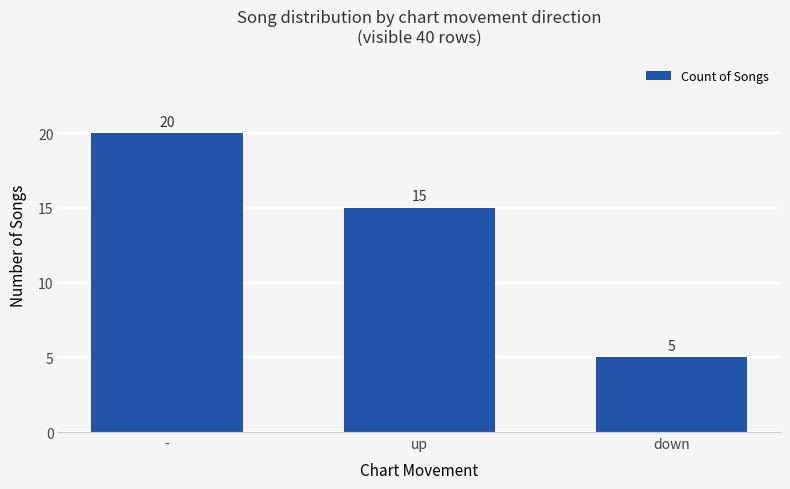

Does the chart contain any negative values?

No